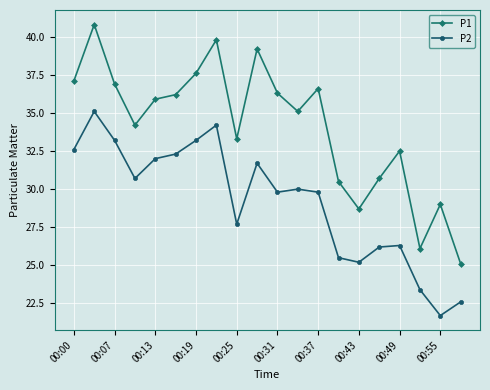

How many categories are shown in the chart?

20